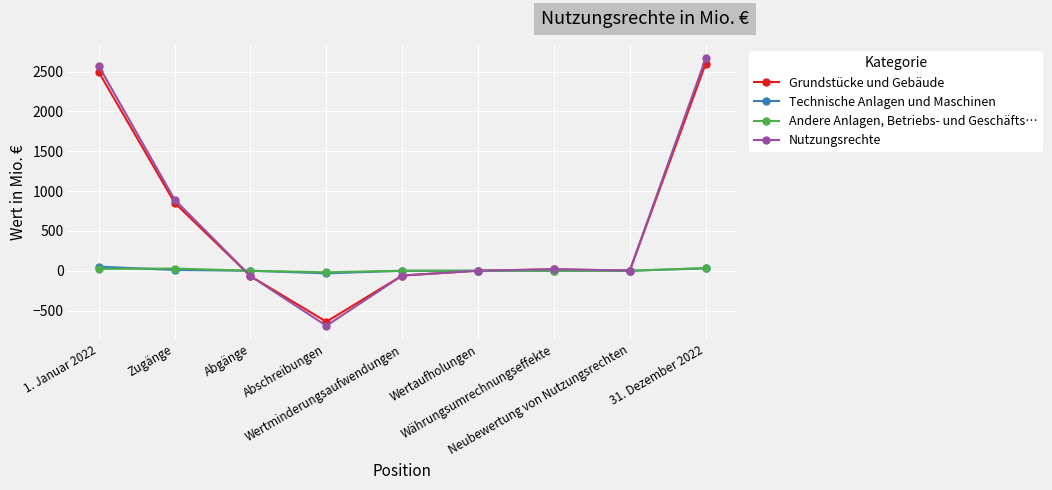

Which series has the widest spread of values?

Nutzungsrechte